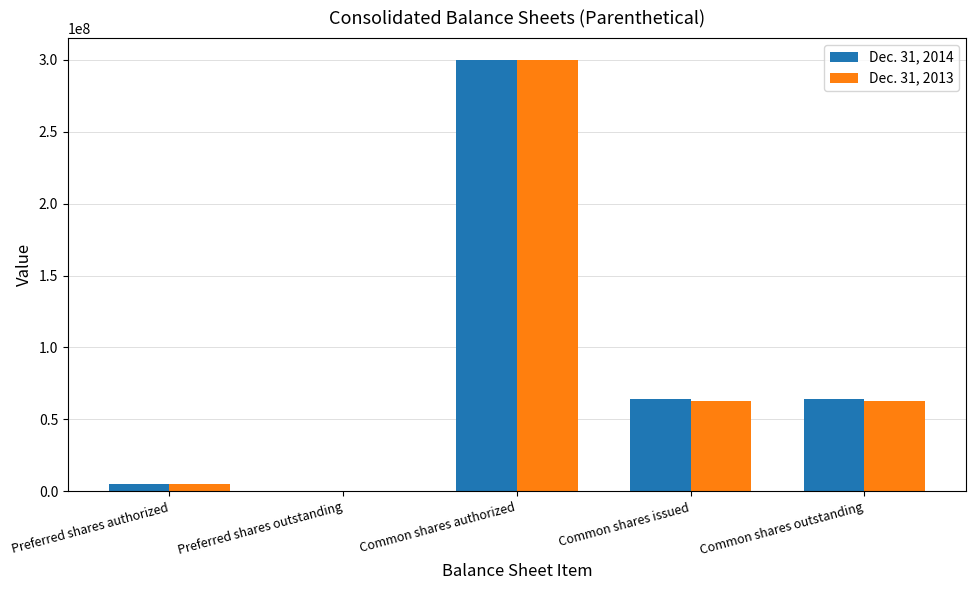

How many series are shown in this chart?

2